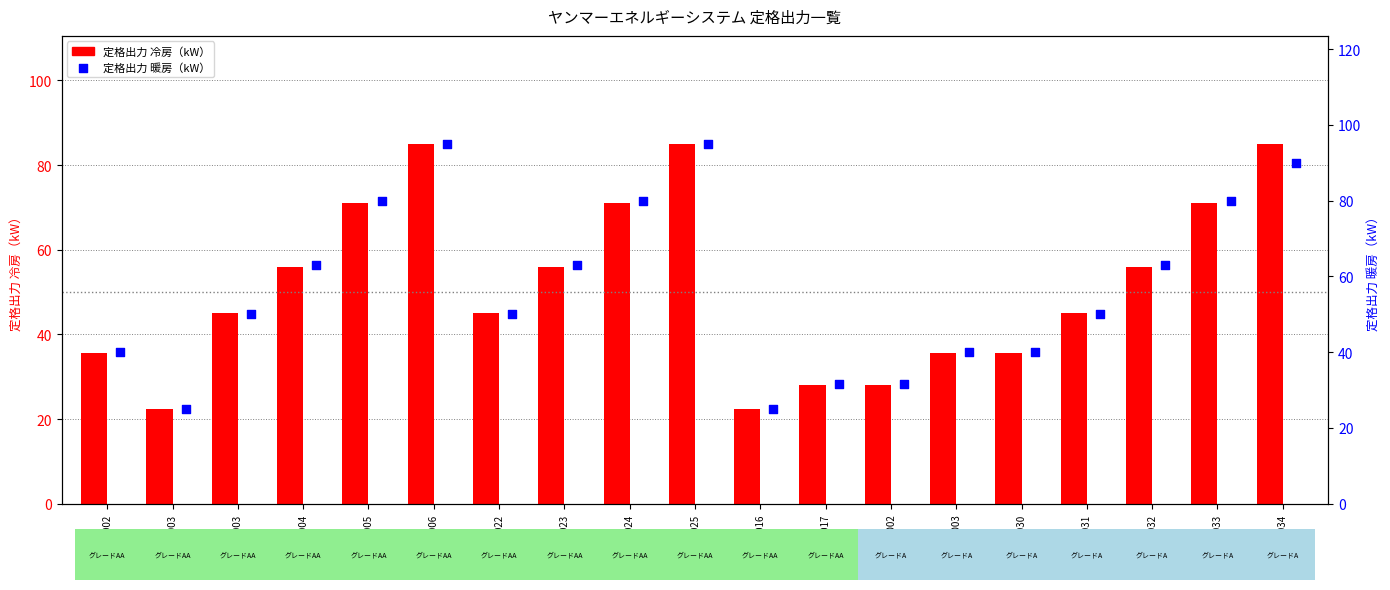

Which series reaches the minimum Y coordinate?

定格出力 冷房（kW）